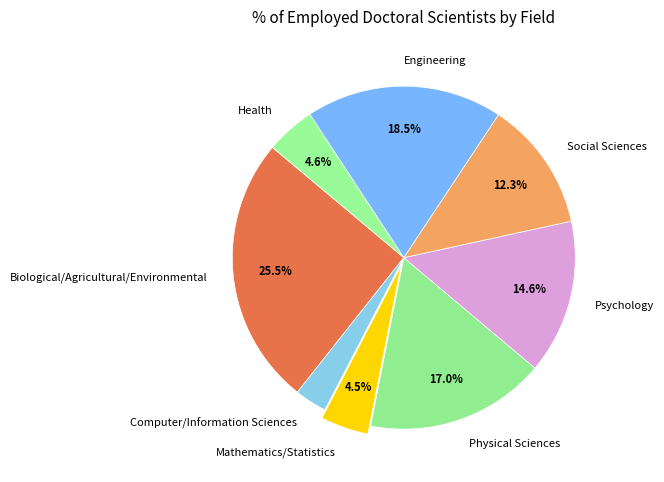

Is Psychology the majority of the pie?

No